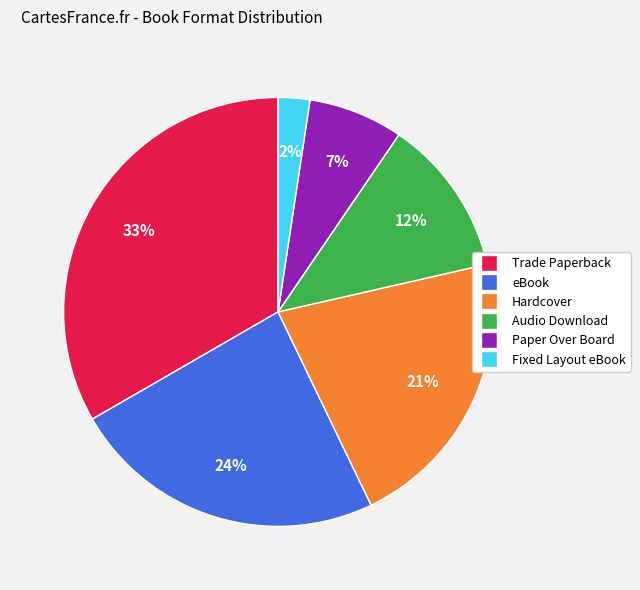

True or false: eBook accounts for 17% of the total.

False